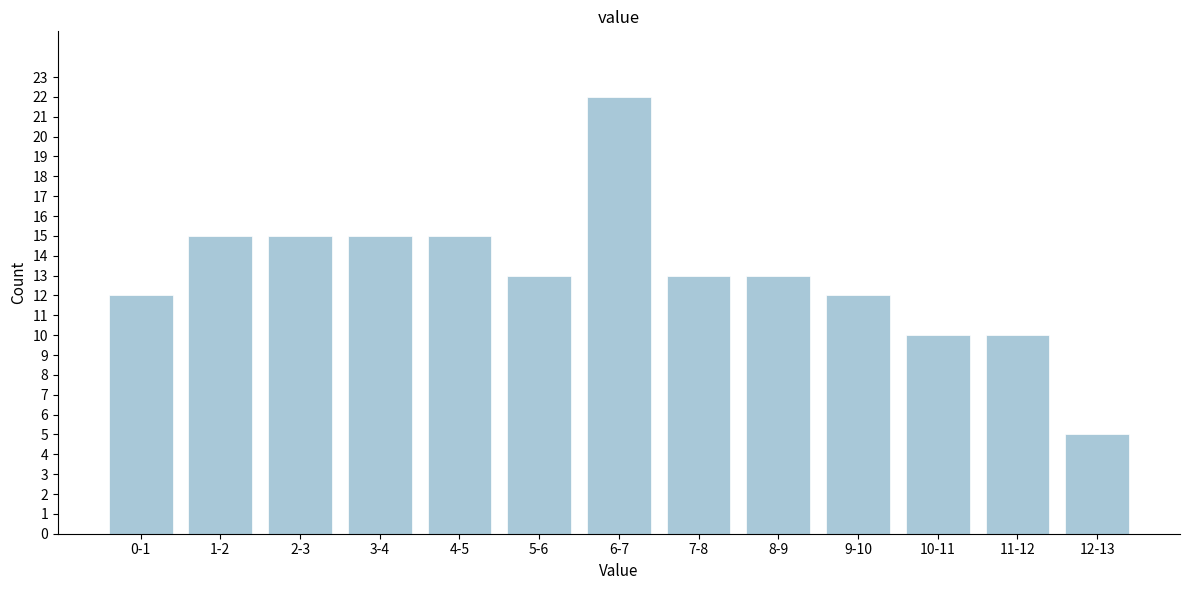

Reading left to right, what are all the values shown in this chart?

0-1=12	1-2=15	2-3=15	3-4=15	4-5=15	5-6=13	6-7=22	7-8=13	8-9=13	9-10=12	10-11=10	11-12=10	12-13=5